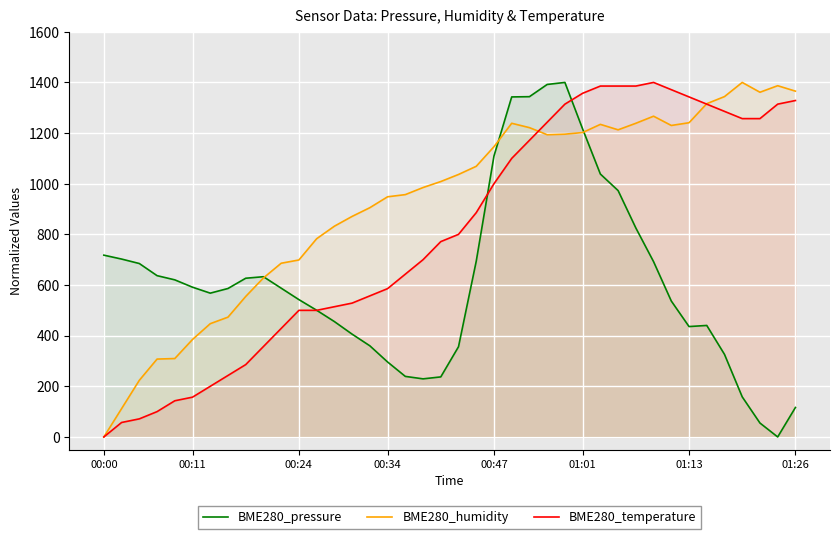

How many values in the BME280_pressure series exceed 587?

20